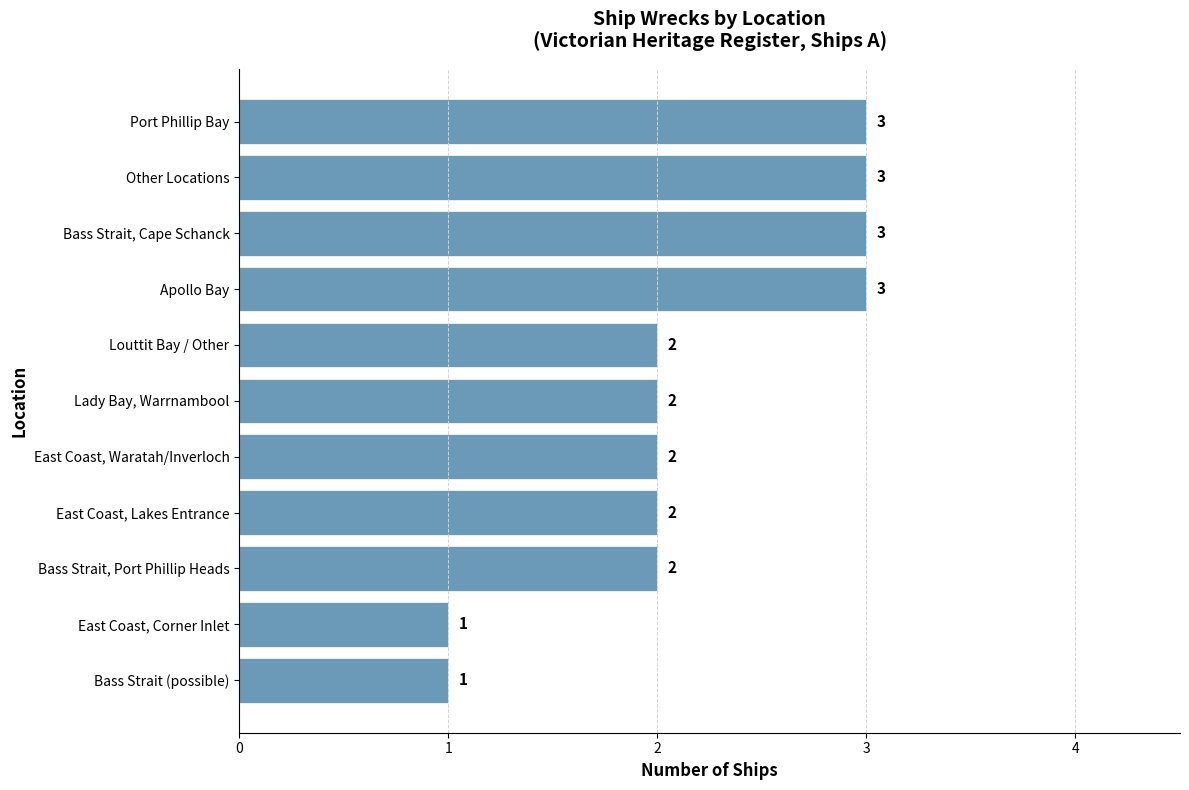

What is the smallest value displayed?

1